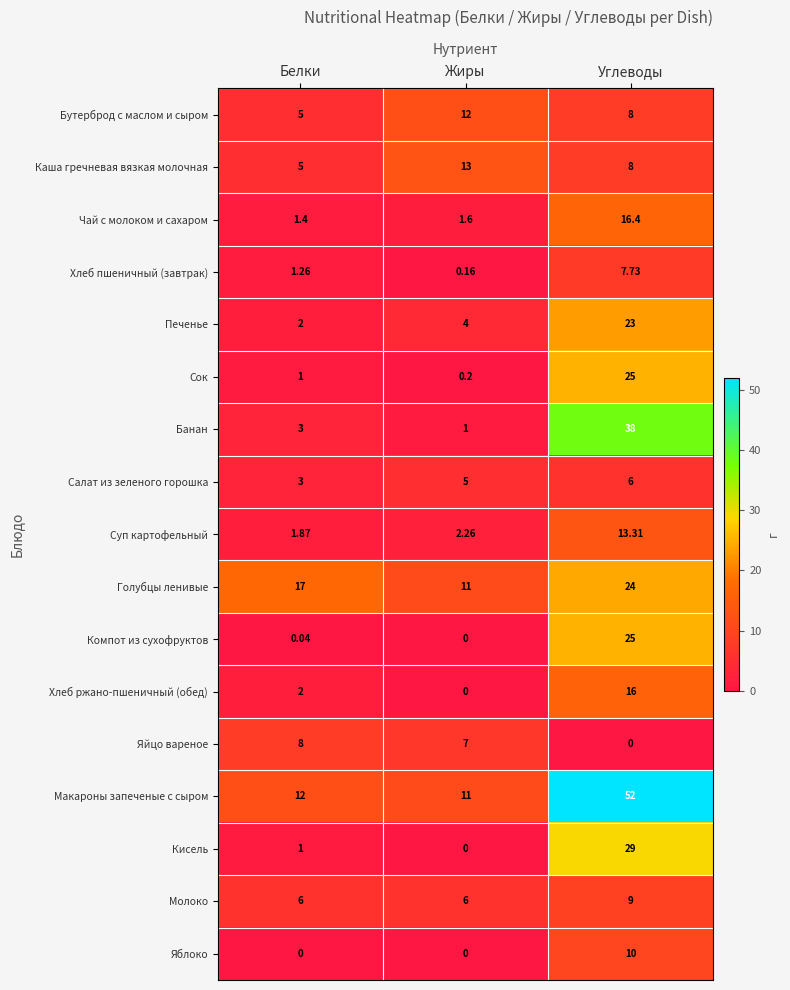

Which series changed the most between Жиры and Углеводы?

Макароны запеченые с сыром